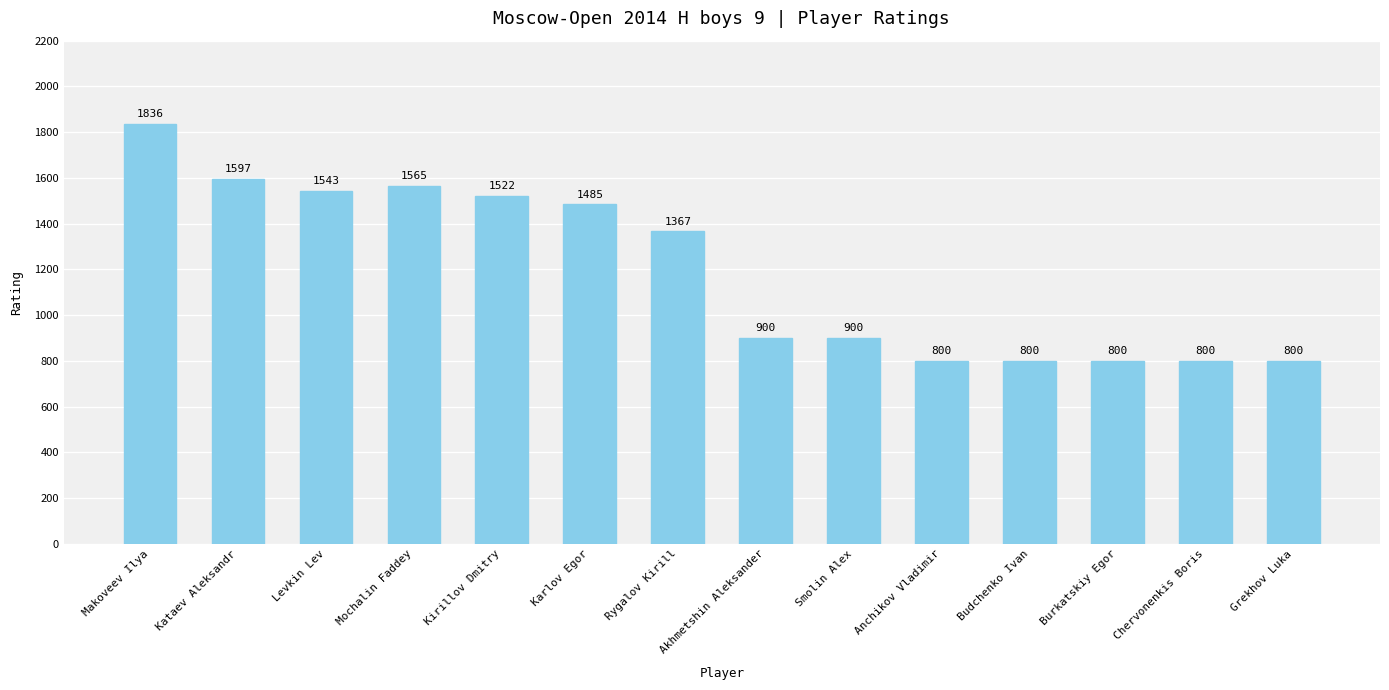

What is the label of the 10th bar from the right?

Kirillov Dmitry